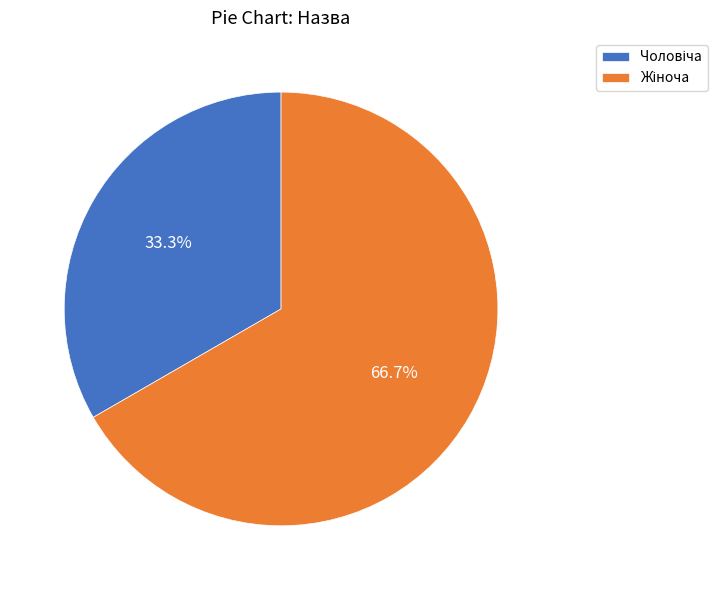

How many segments does this pie chart have?

2